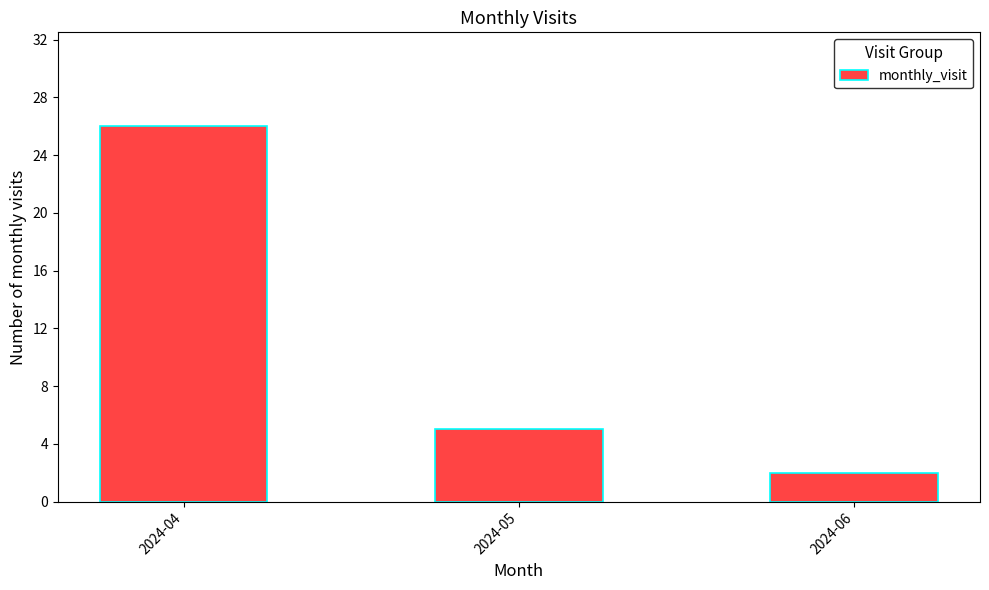

Which has a higher value, 2024-04 or 2024-06?

2024-04